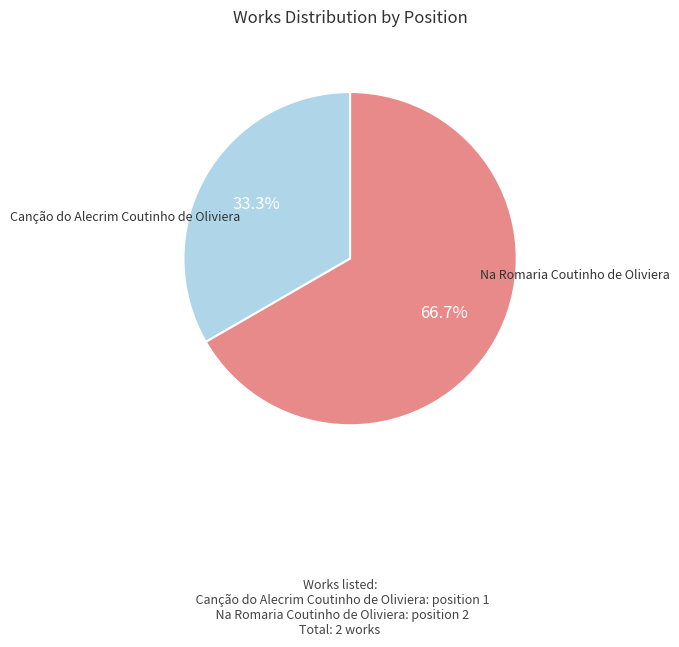

What percentage is the Canção do Alecrim Coutinho de Oliviera slice, to the nearest percent?

33%